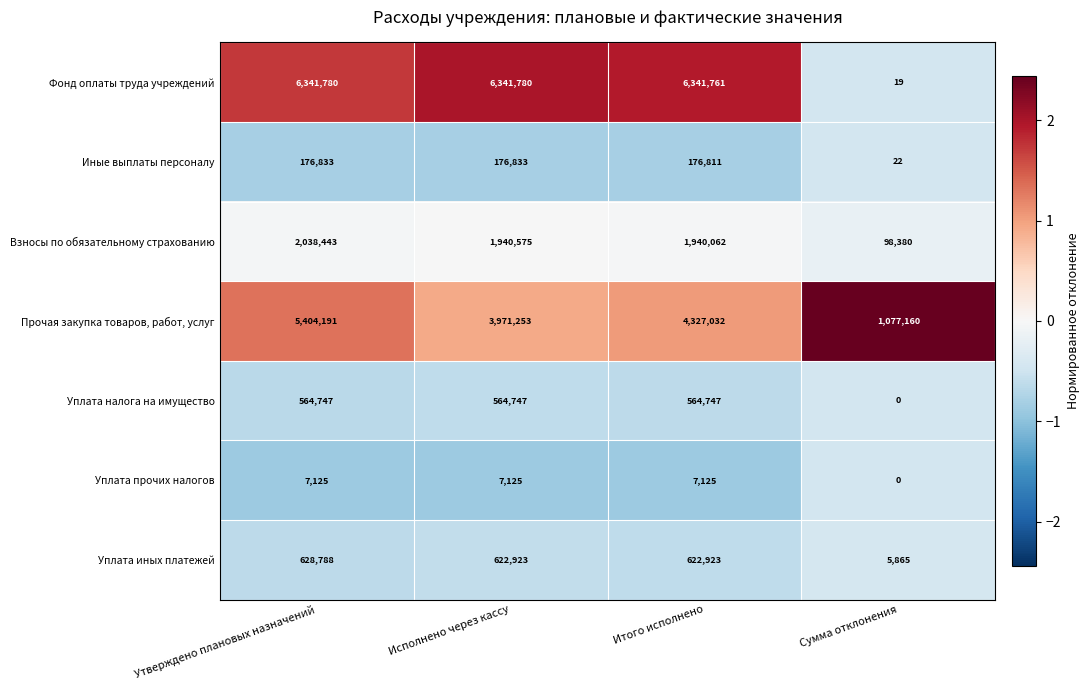

Between Исполнено через кассу and Итого исполнено, which series saw the biggest shift?

Прочая закупка товаров, работ, услуг